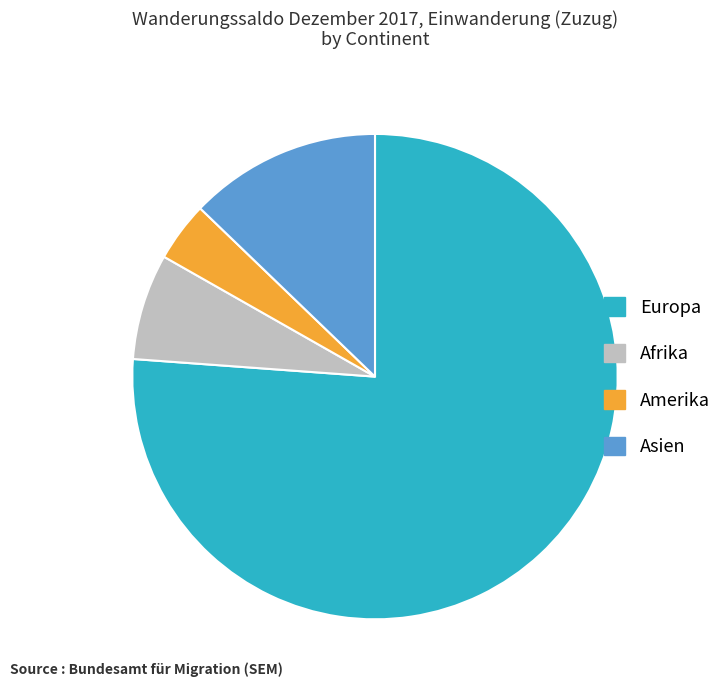

How many segments does this pie chart have?

4